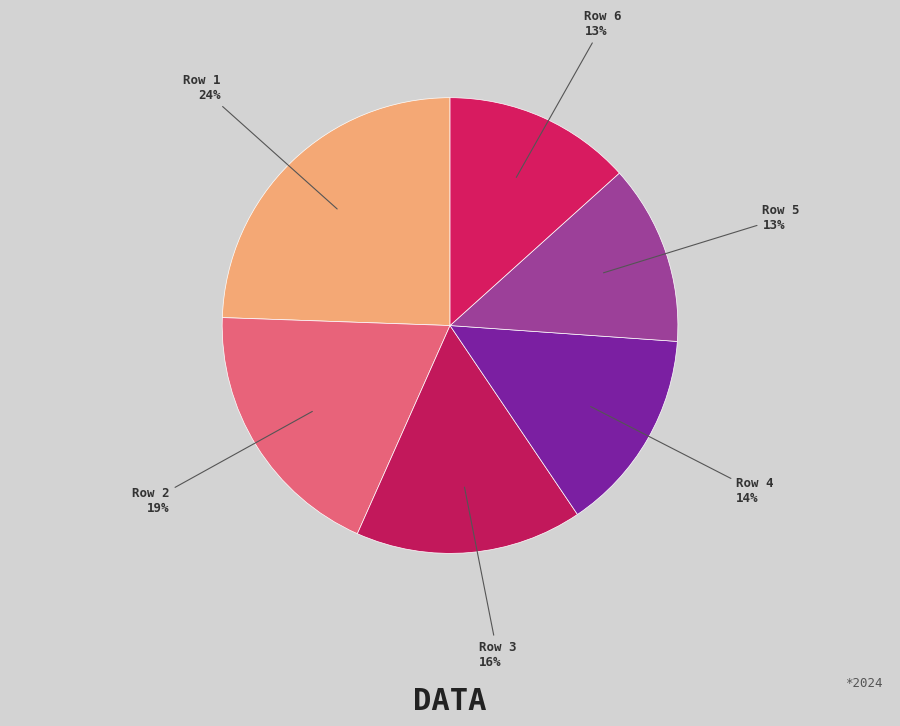

The Row 2 slice represents 19% of the pie. True or false?

True